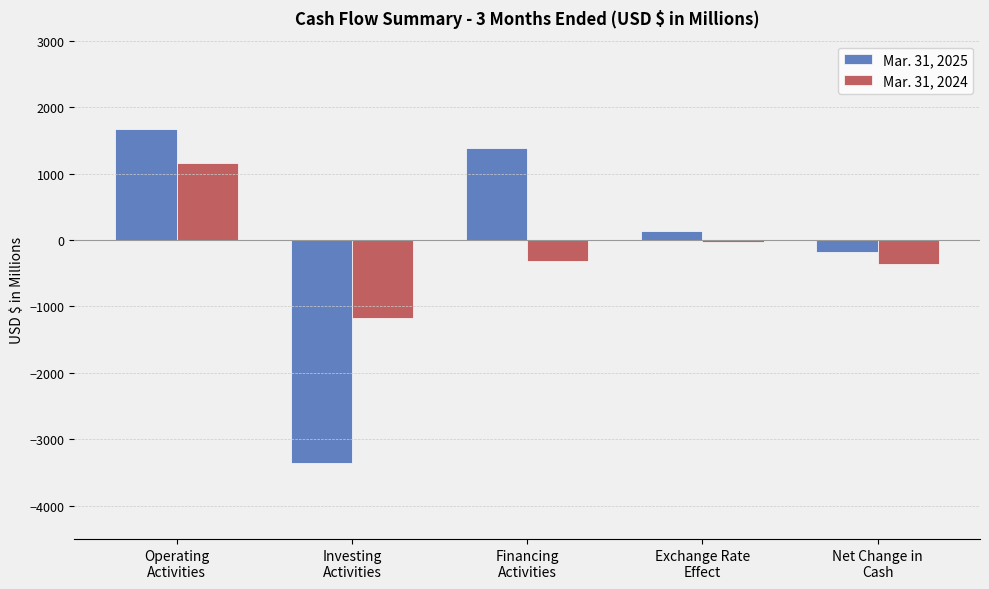

Reading left to right, transcribe all the data shown in this chart.

Mar. 31, 2025: 1665.6	-3352.3	1379.7	131.9	-175.1
Mar. 31, 2024: 1166.0	-1177.6	-311.3	-35.5	-358.4